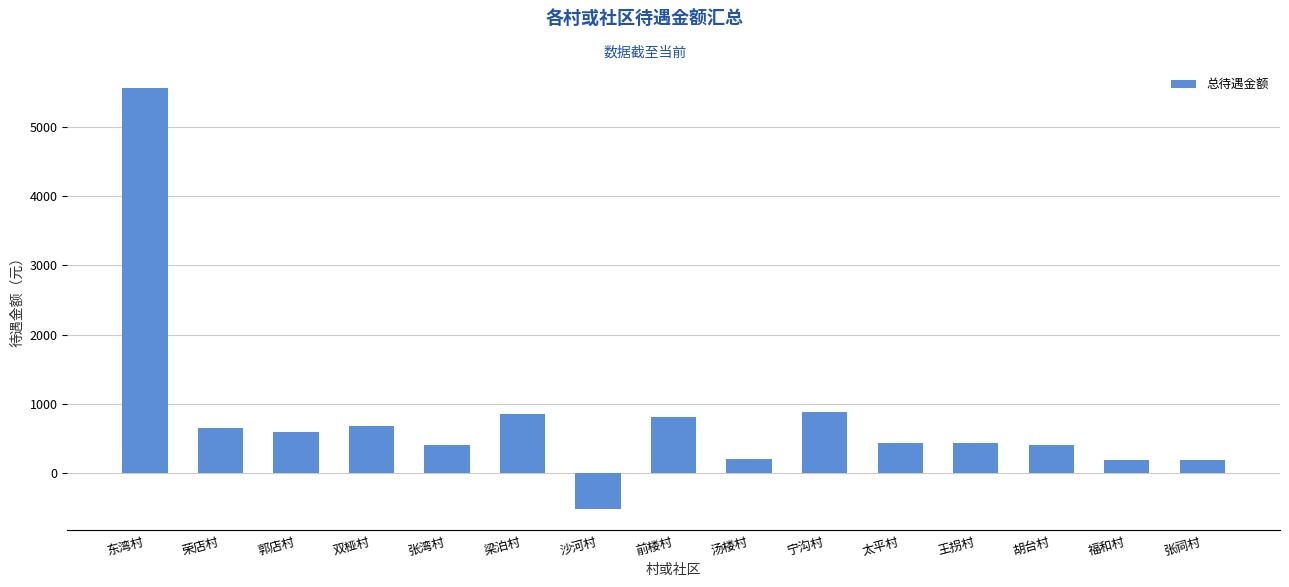

The value at 宁沟村 is 191.0. True or false?

False